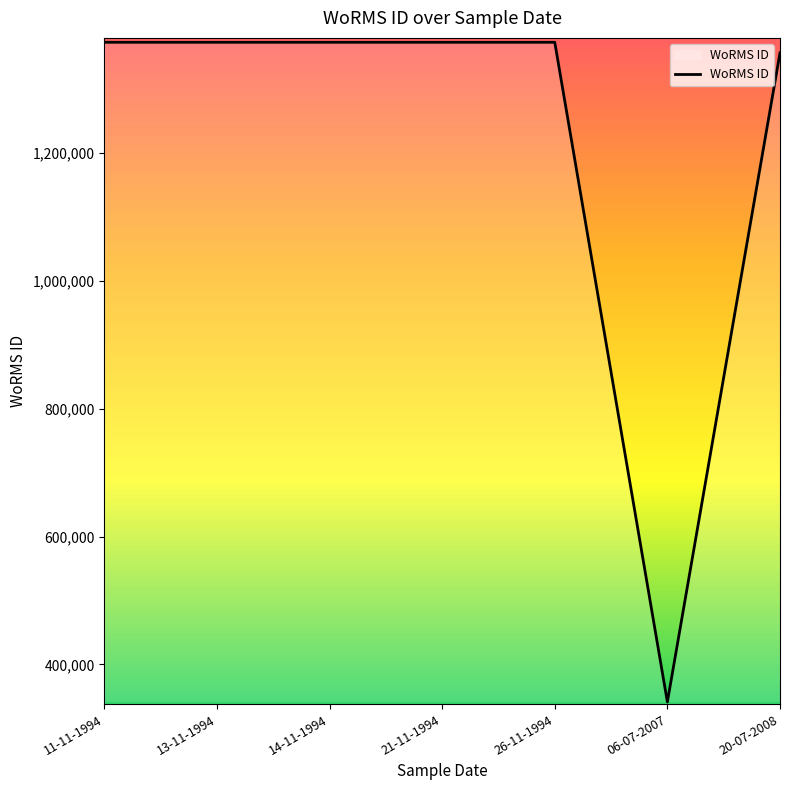

What is the sum of the values at 13-11-1994 and 21-11-1994?

2747088